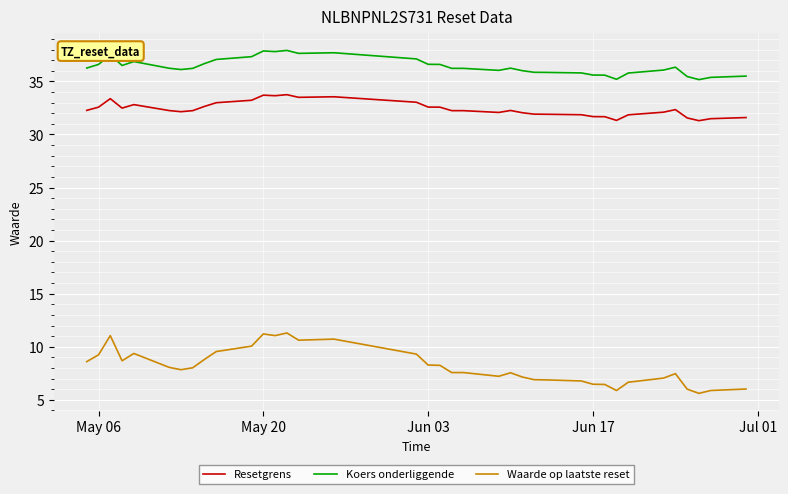

True or false: Waarde op laatste reset and Resetgrens intersect in this chart.

False